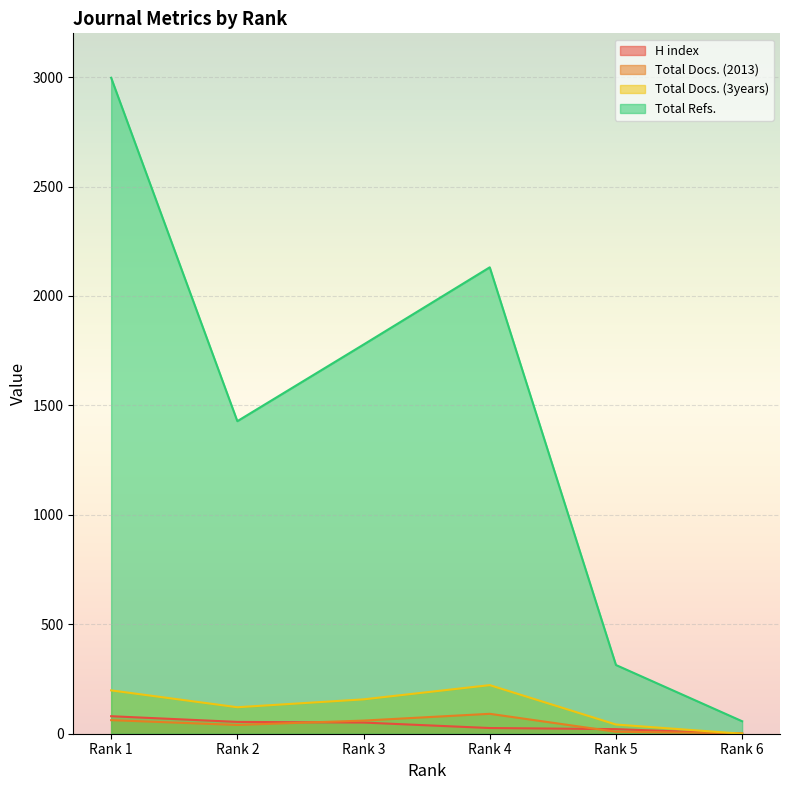

The value of H index at Rank 1 is 135. True or false?

False